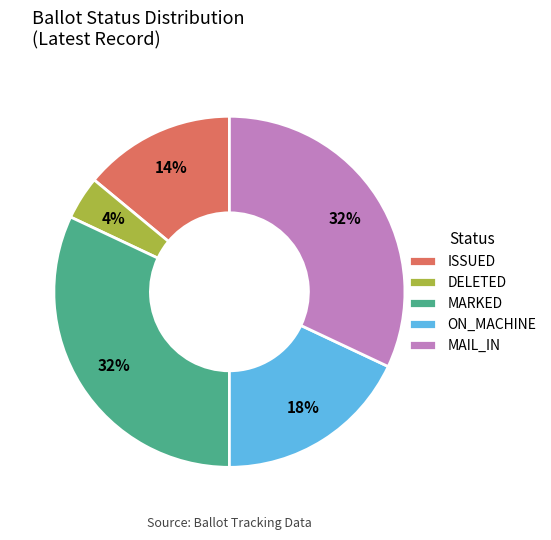

Which slice is the smallest?

DELETED